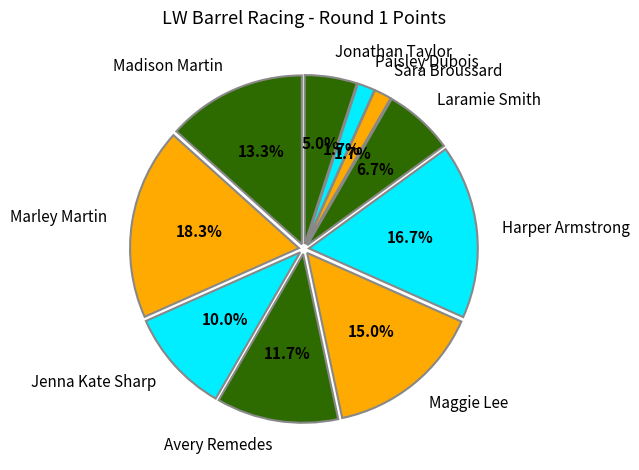

How many slices are in this pie chart?

10